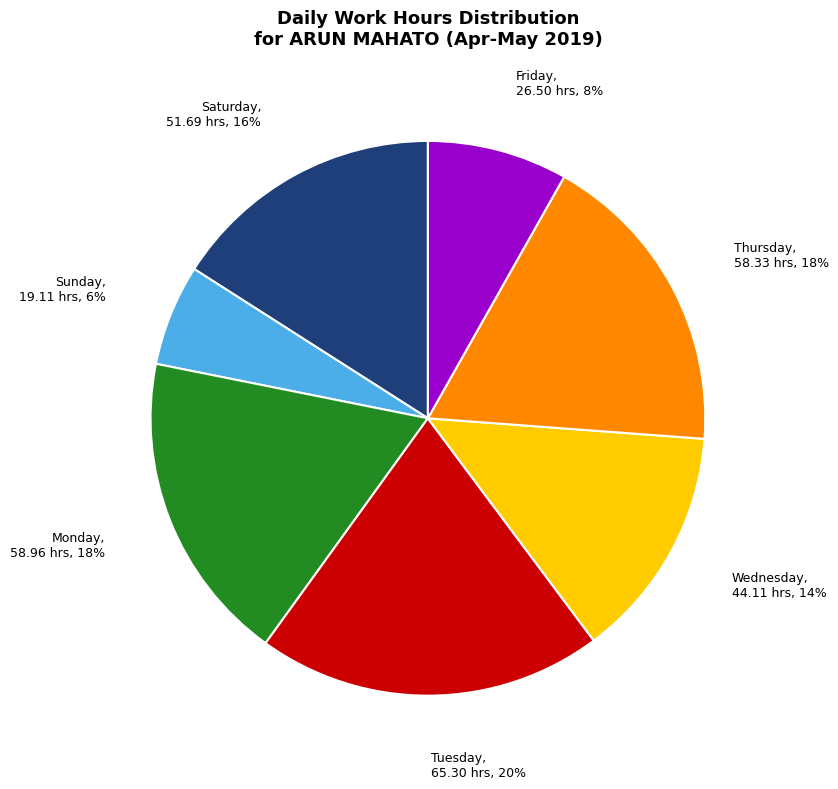

Does any single category account for the majority?

No